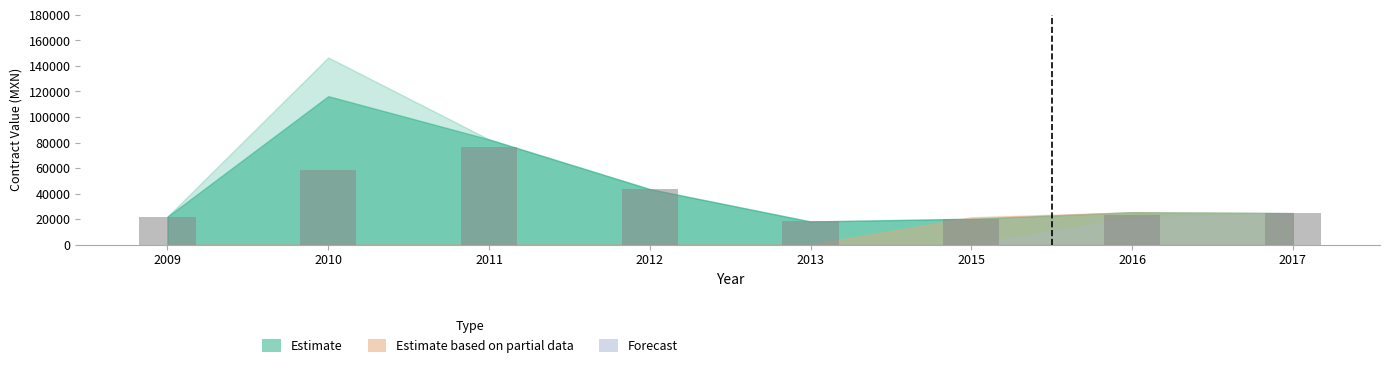

What value does the data have at 2011?

76241.0